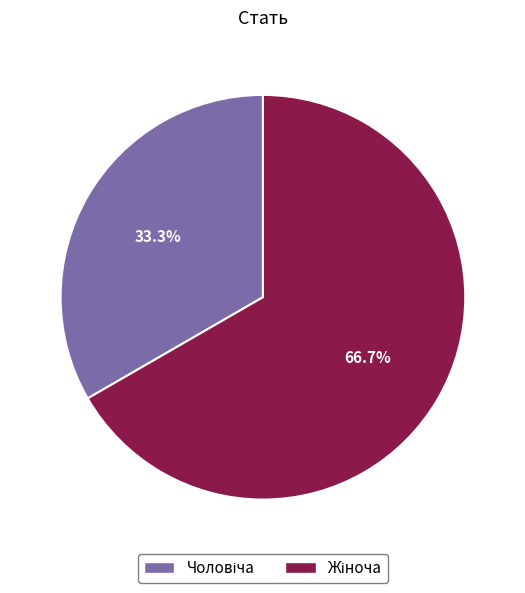

Is there any slice that represents more than half of the pie?

Yes